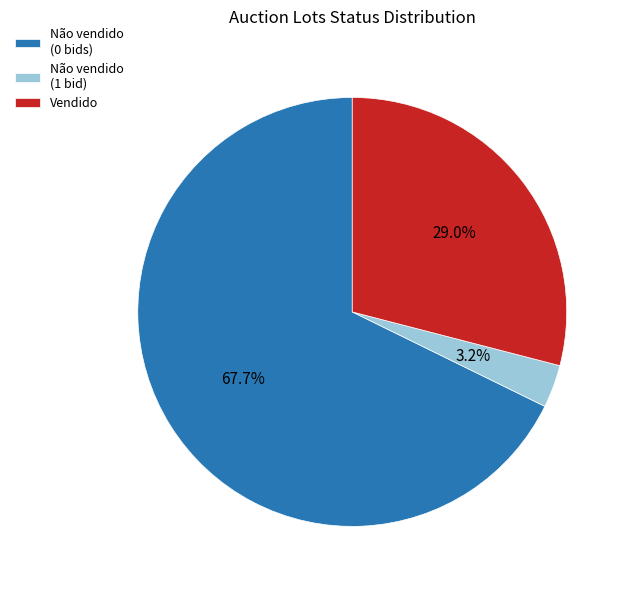

What is the smallest slice in the pie chart?

Não vendido (1 bid)